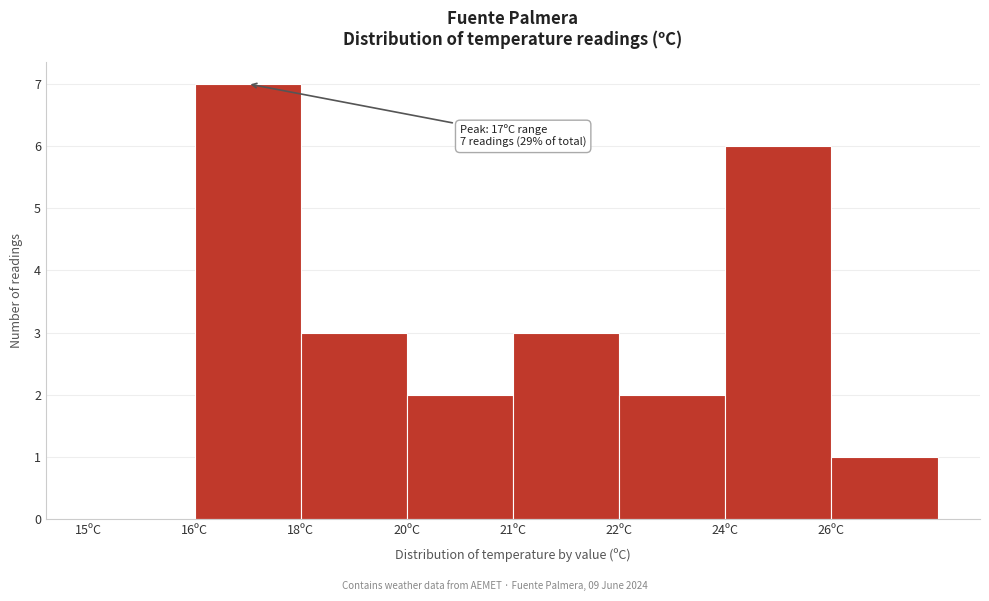

Reading left to right, what are all the values shown in this chart?

15ºC=0	16ºC=7	18ºC=3	20ºC=2	21ºC=3	22ºC=2	24ºC=6	26ºC=1